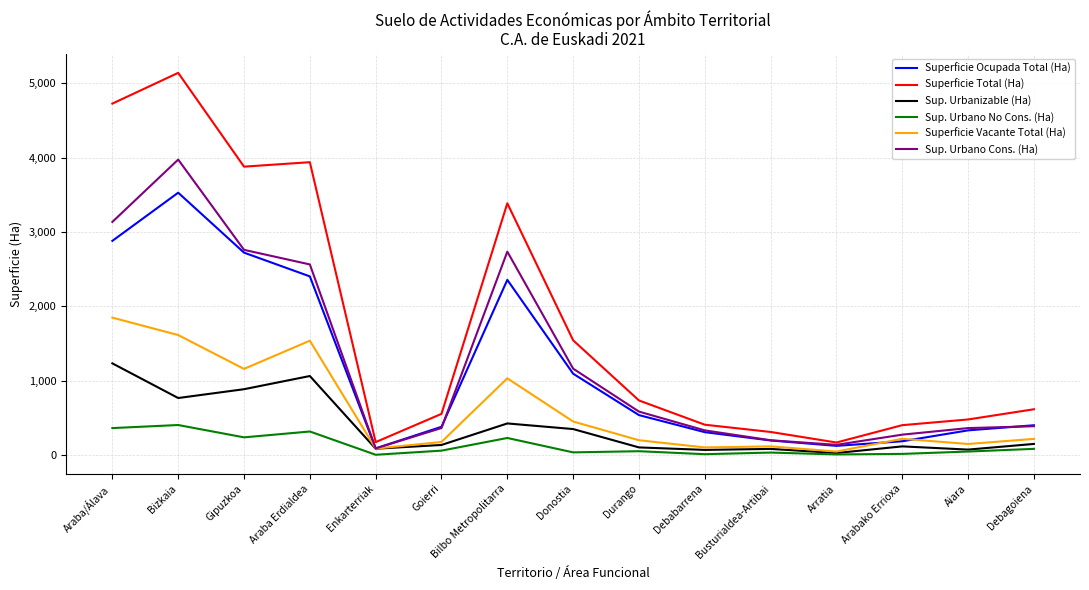

Is the value of Superficie Ocupada Total (Ha) at Arratia greater than the value of Sup. Urbano Cons. (Ha) at Goierri?

No